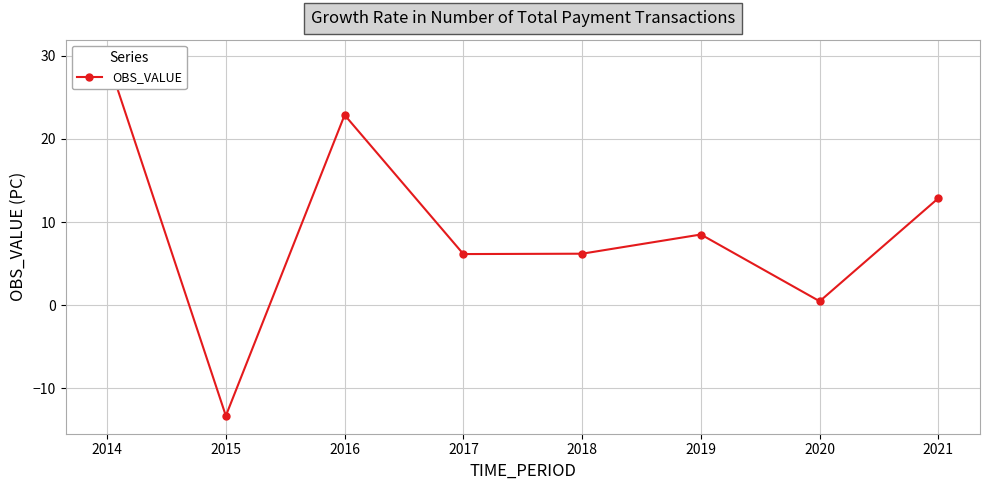

True or false: the data shows 0.7 at 2020.

False